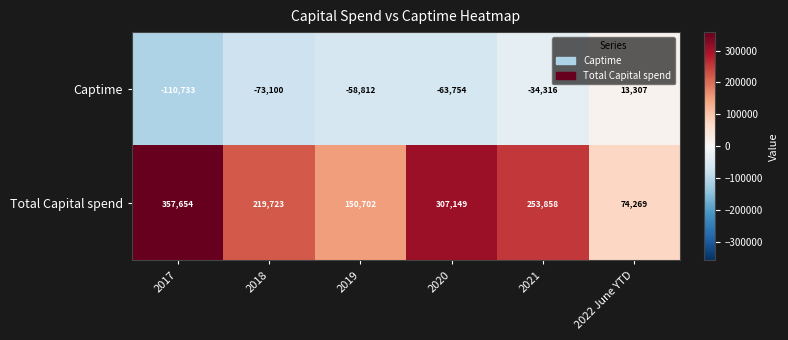

At 2017, list the series in order from smallest to largest.

Captime, Total Capital spend